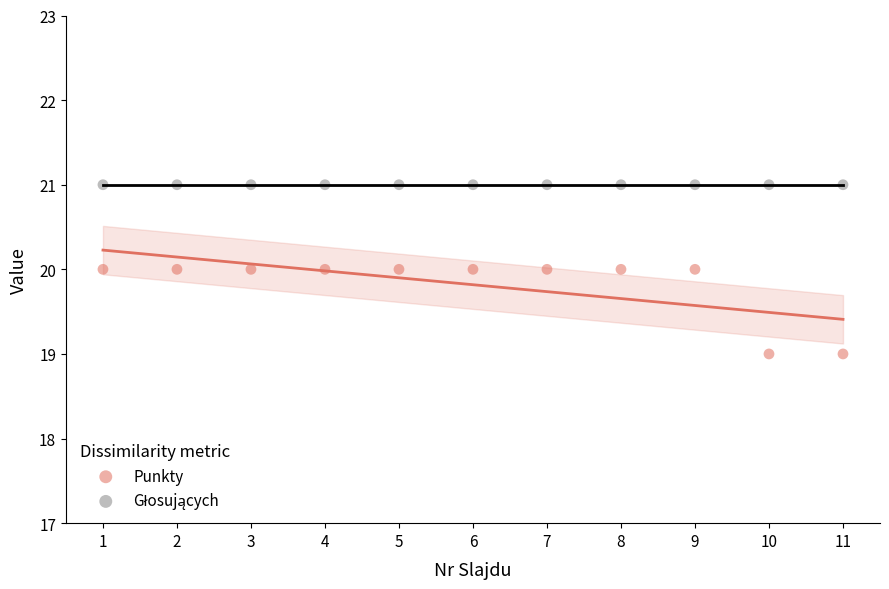

Which series contains the lowest Y value?

Punkty